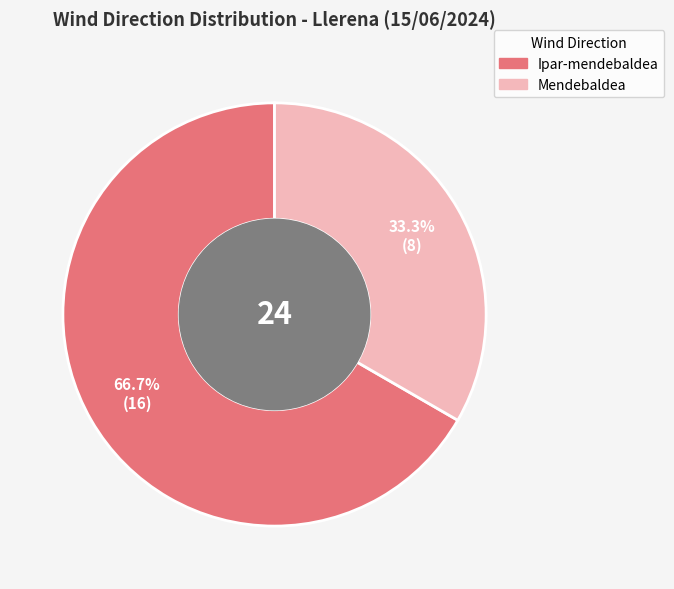

Is it true that Mendebaldea is 33% of the pie?

True